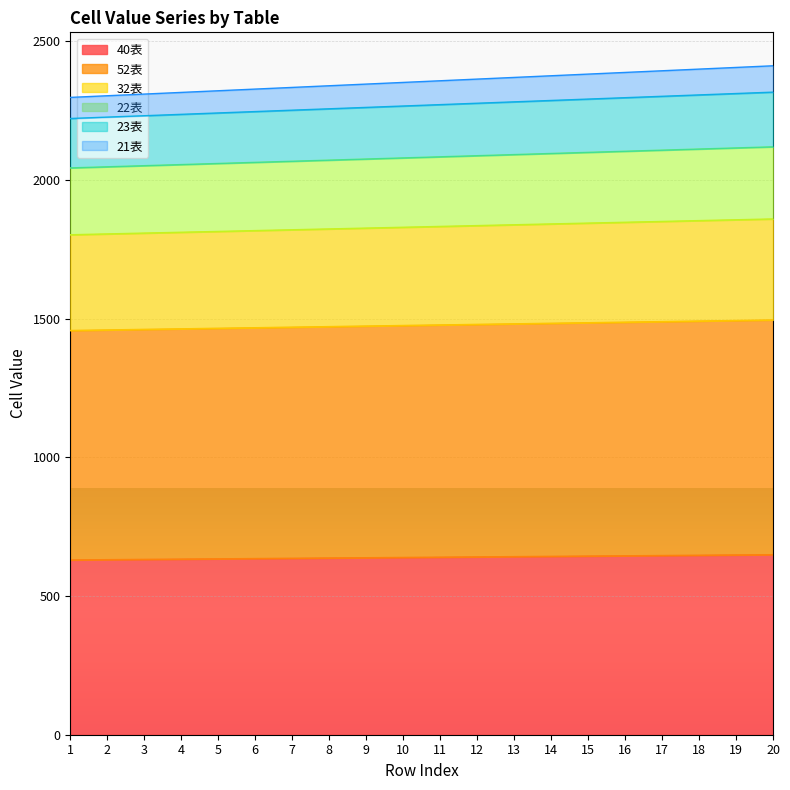

Reading right to left, extract all data points from this chart.

40表: 649	648	647	646	645	644	643	642	641	640	639	638	637	636	635	634	633	632	631	630
52表: 1495	1493	1491	1489	1487	1485	1483	1481	1479	1477	1475	1473	1471	1469	1467	1465	1463	1461	1459	1457
32表: 1859	1856	1853	1850	1847	1844	1841	1838	1835	1832	1829	1826	1823	1820	1817	1814	1811	1808	1805	1802
22表: 2119	2115	2111	2107	2103	2099	2095	2091	2087	2083	2079	2075	2071	2067	2063	2059	2055	2051	2047	2043
23表: 2316	2311	2306	2301	2296	2291	2286	2281	2276	2271	2266	2261	2256	2251	2246	2241	2236	2231	2226	2221
21表: 2411	2405	2399	2393	2387	2381	2375	2369	2363	2357	2351	2345	2339	2333	2327	2321	2315	2309	2303	2297